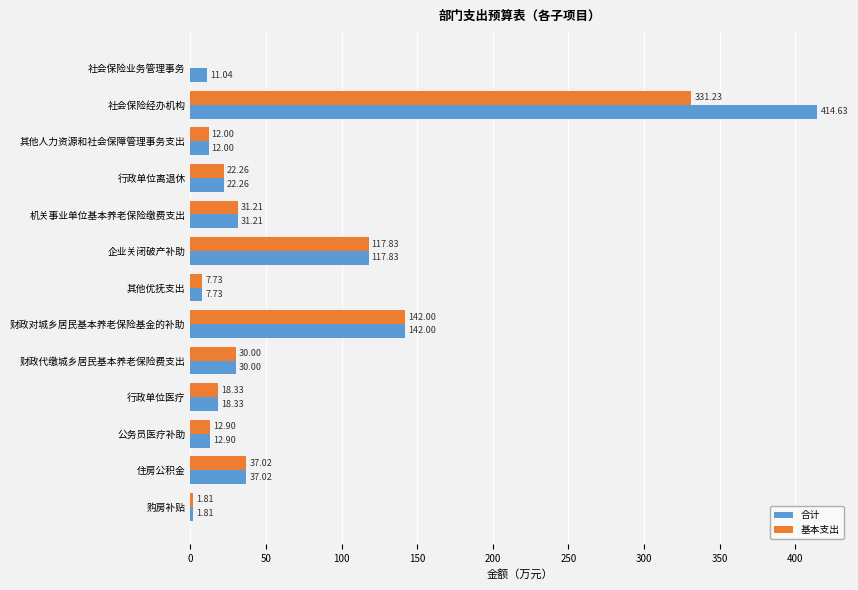

At which category is the sum across all series the highest?

社会保险经办机构